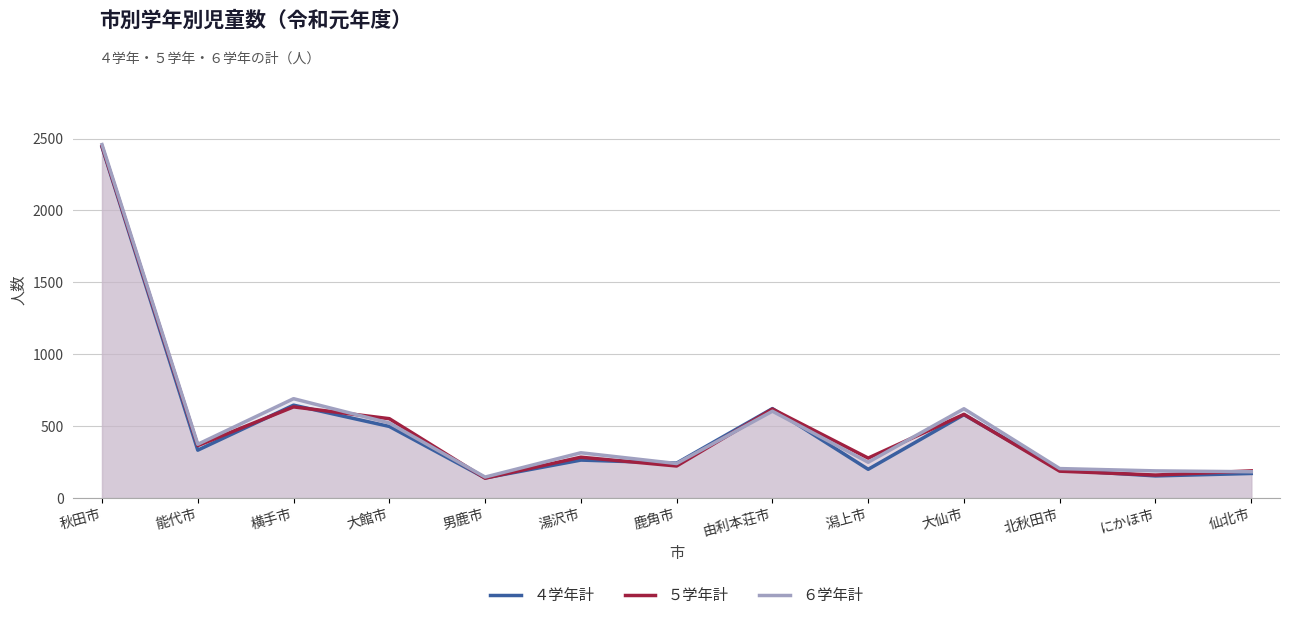

Where is ４学年計 nearest to the value 1290?

横手市